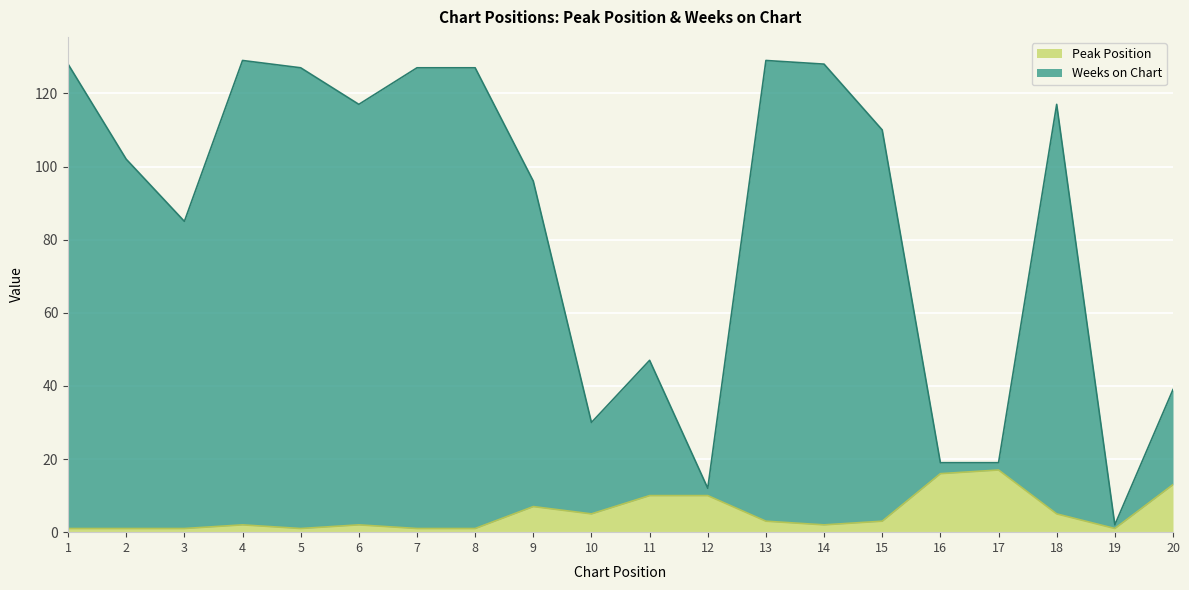

At how many categories does at least one series exceed 98?

11